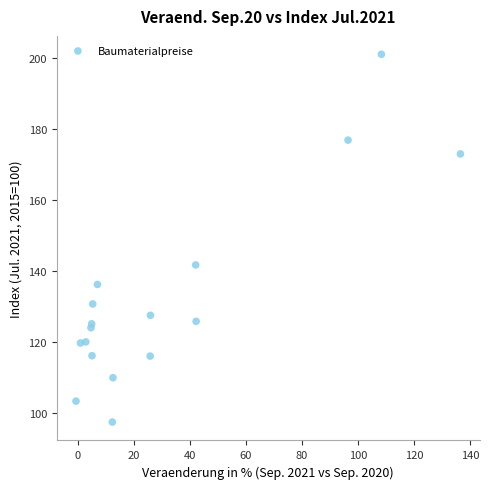

What Y value in the scatter plot is closest to 149?

141.7